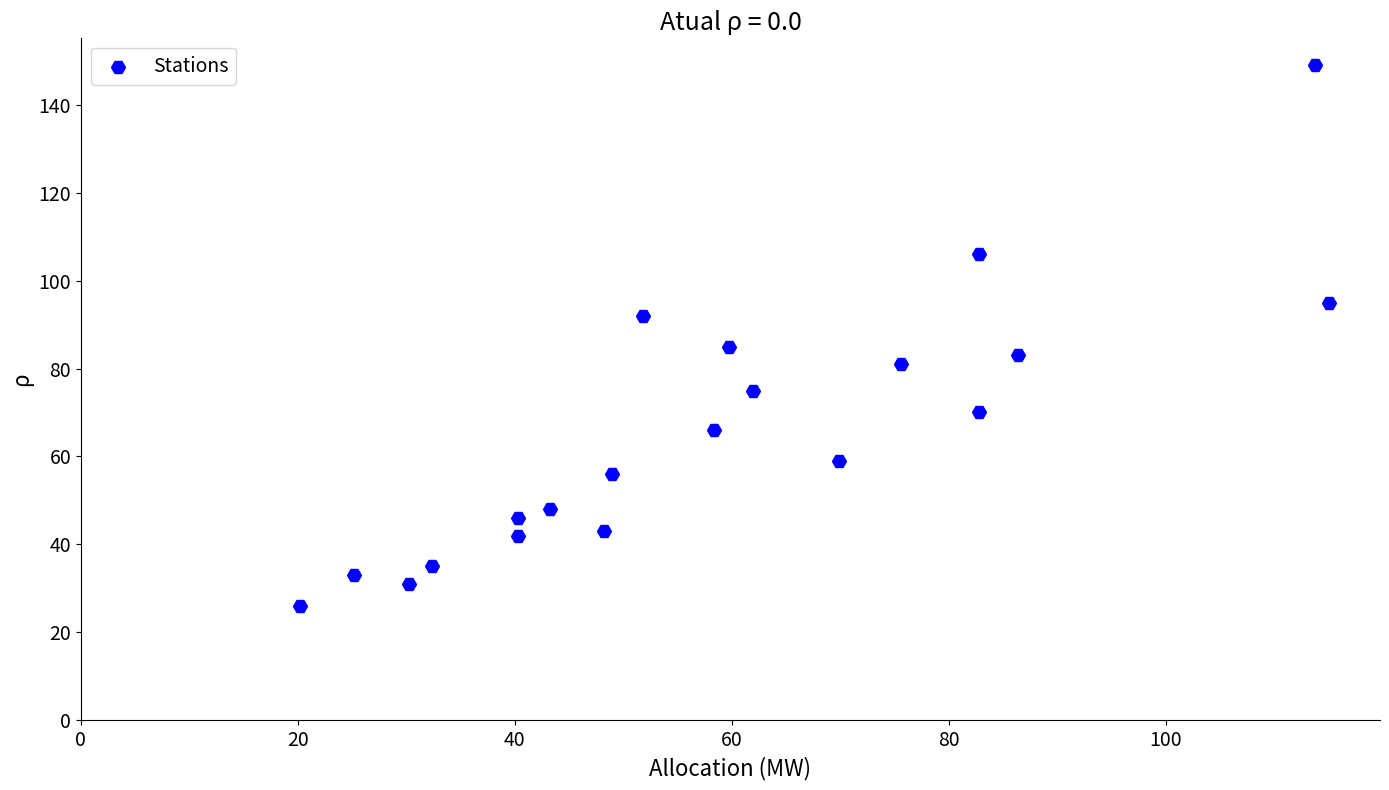

What is the range of Y values (max minus min)?

123